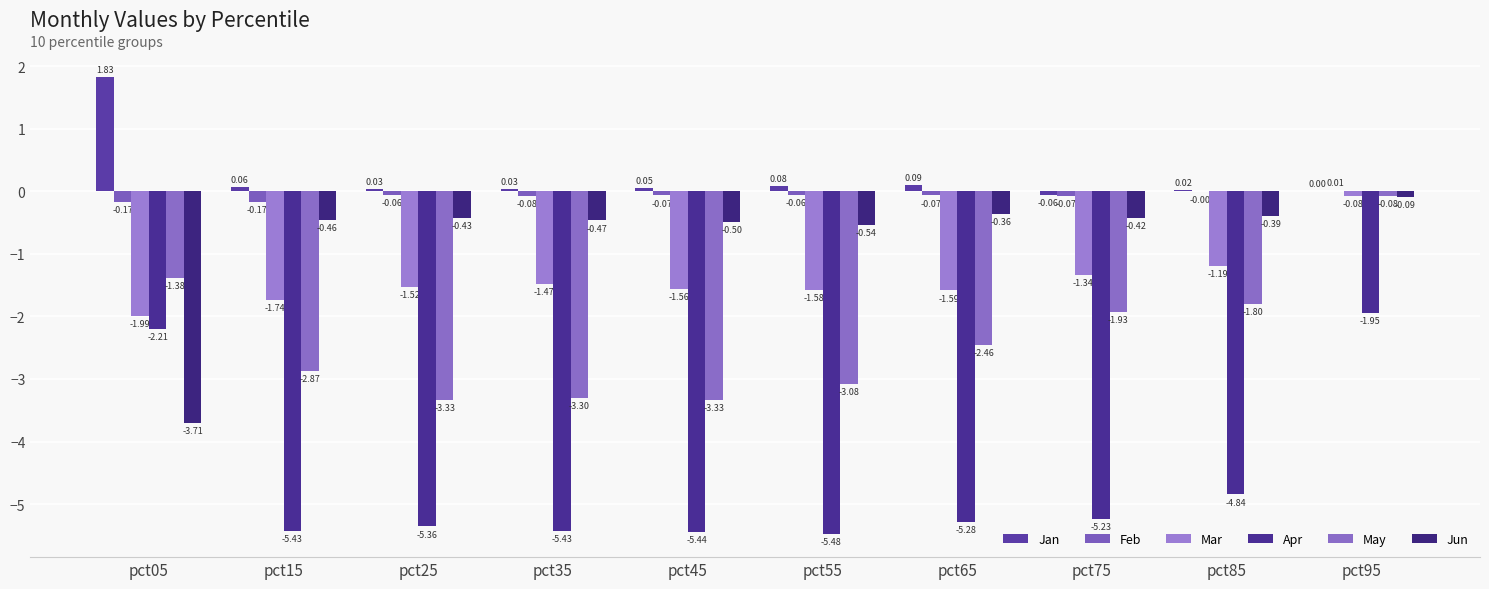

What are all the series names shown in the legend?

Jan, Feb, Mar, Apr, May, Jun